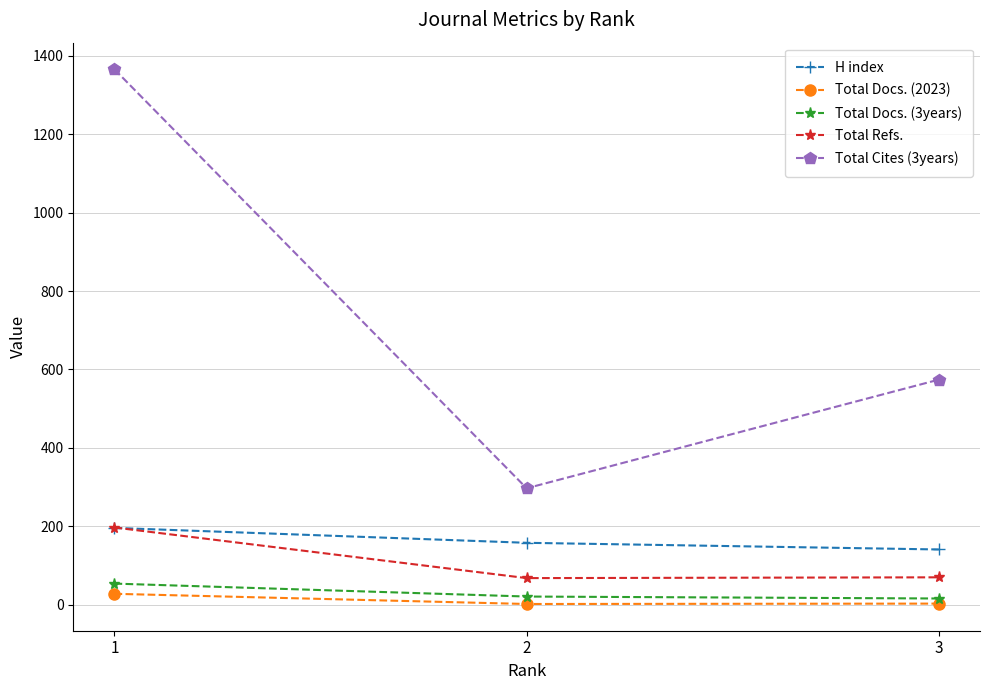

What is the total value across all series at 3?

804